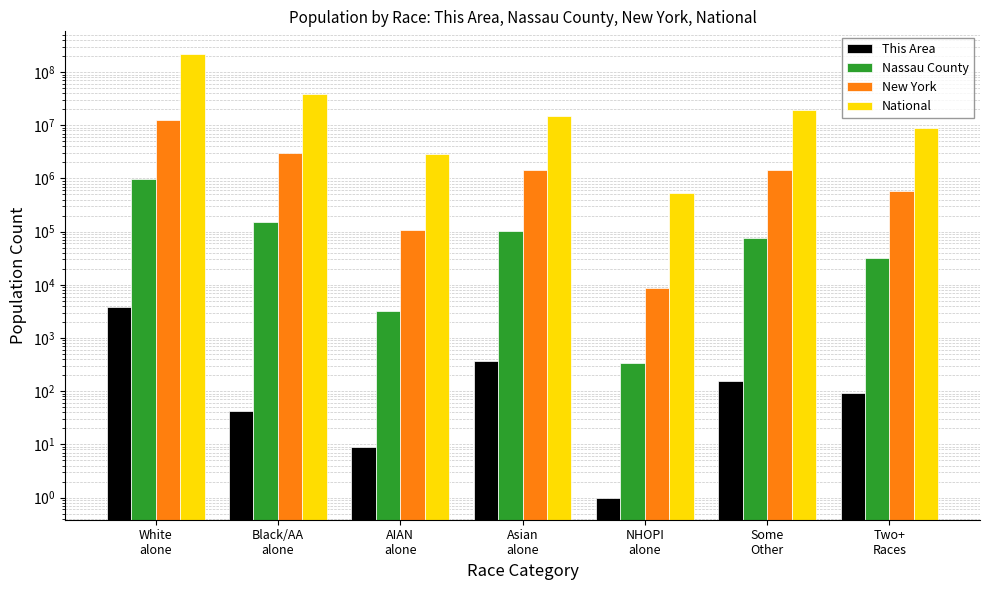

Rank the categories by New York value from lowest to highest.

NHOPI
alone, AIAN
alone, Two+
Races, Asian
alone, Some
Other, Black/AA
alone, White
alone